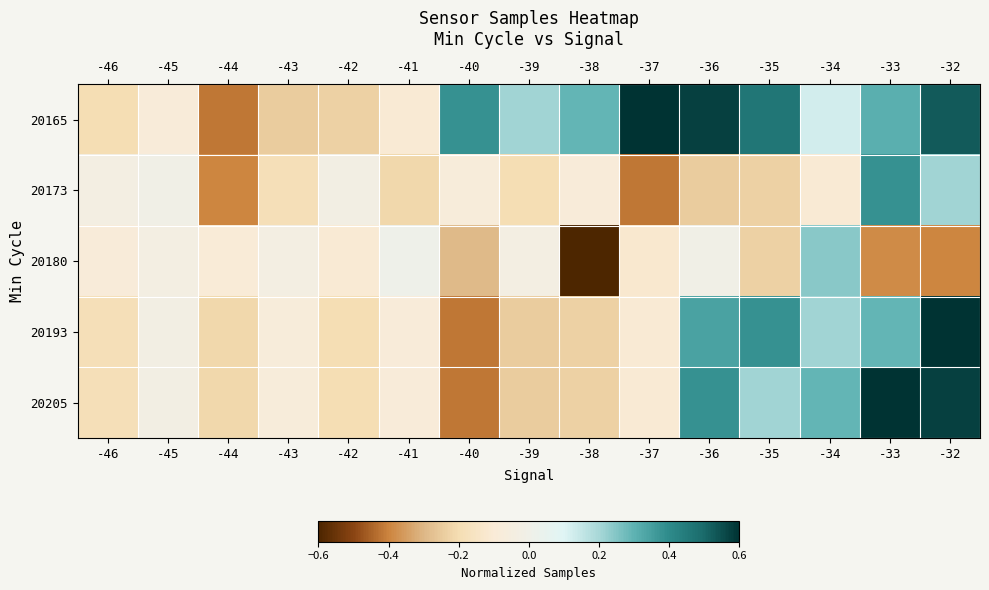

At which category is the sum across all series the highest?

-32